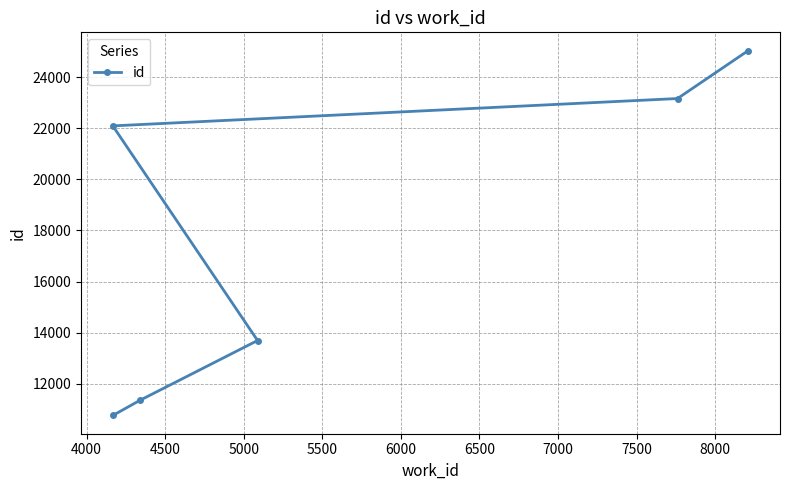

What is the difference between the maximum and minimum values?

14305